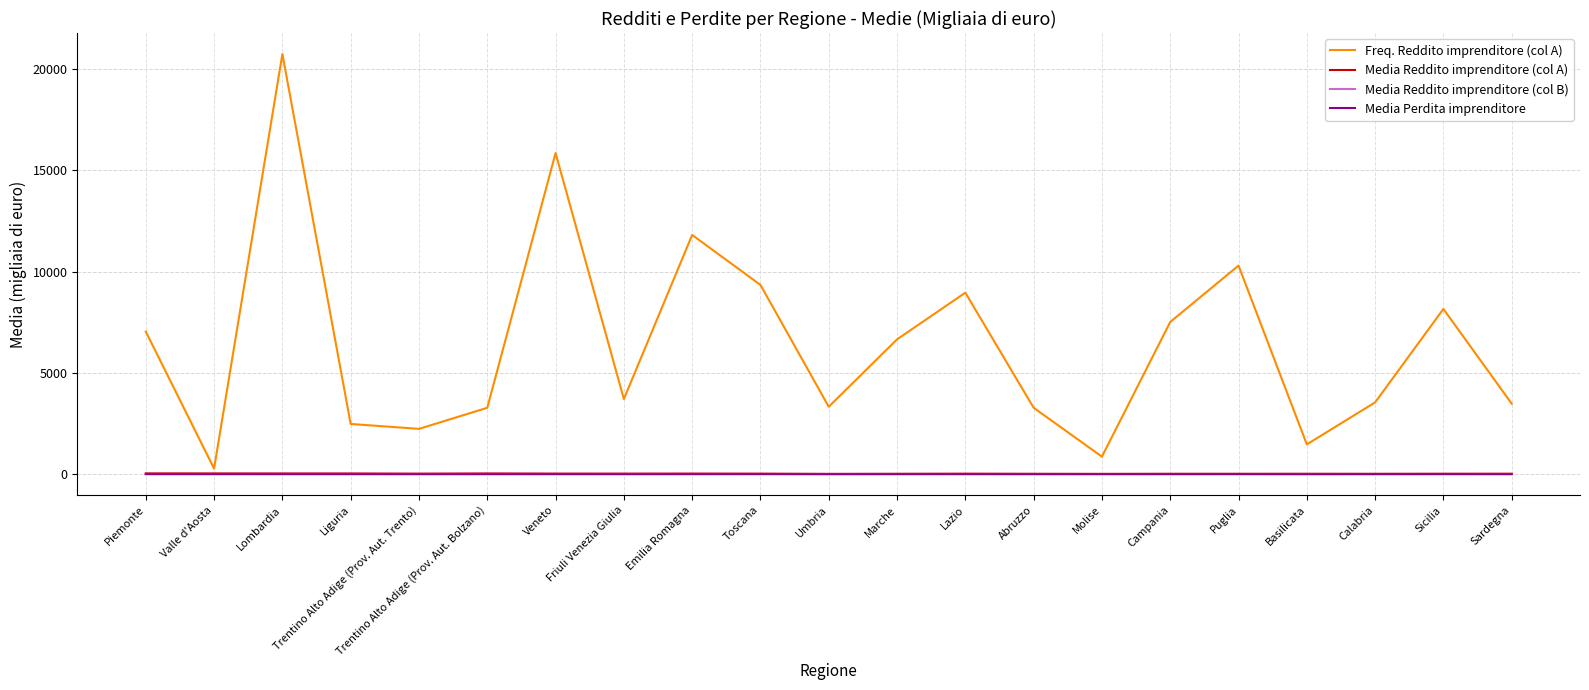

What are all the series names shown in the legend?

Freq. Reddito imprenditore (col A), Media Reddito imprenditore (col A), Media Reddito imprenditore (col B), Media Perdita imprenditore